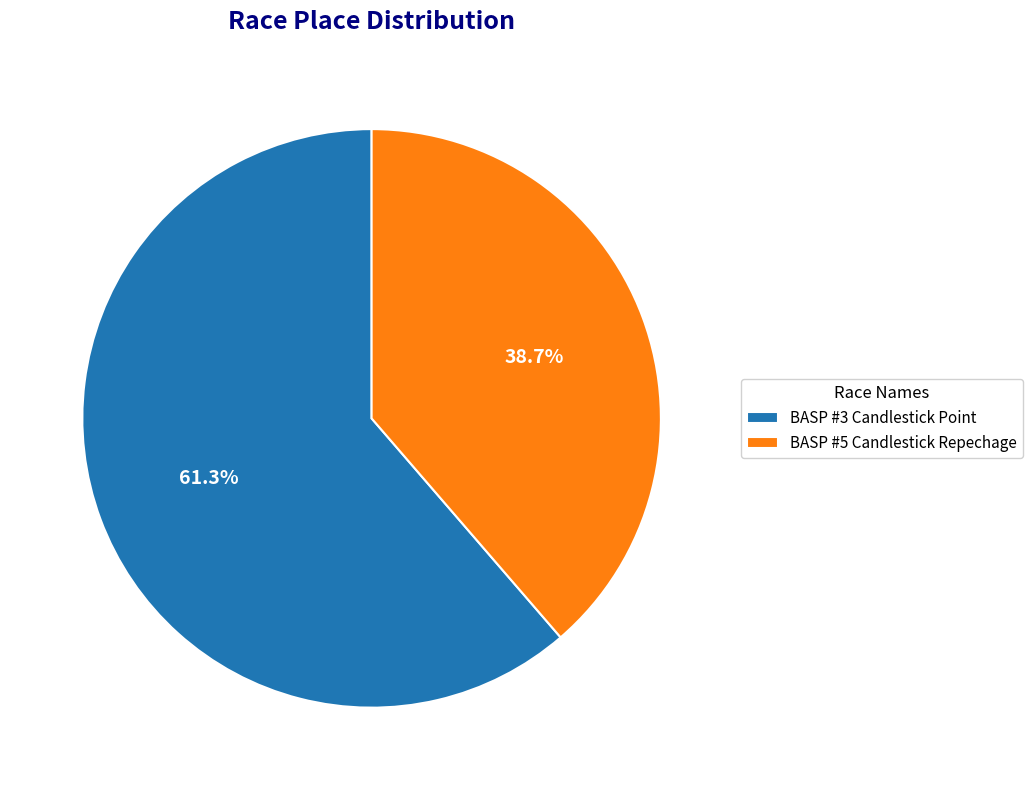

Is there a majority slice in this chart?

Yes